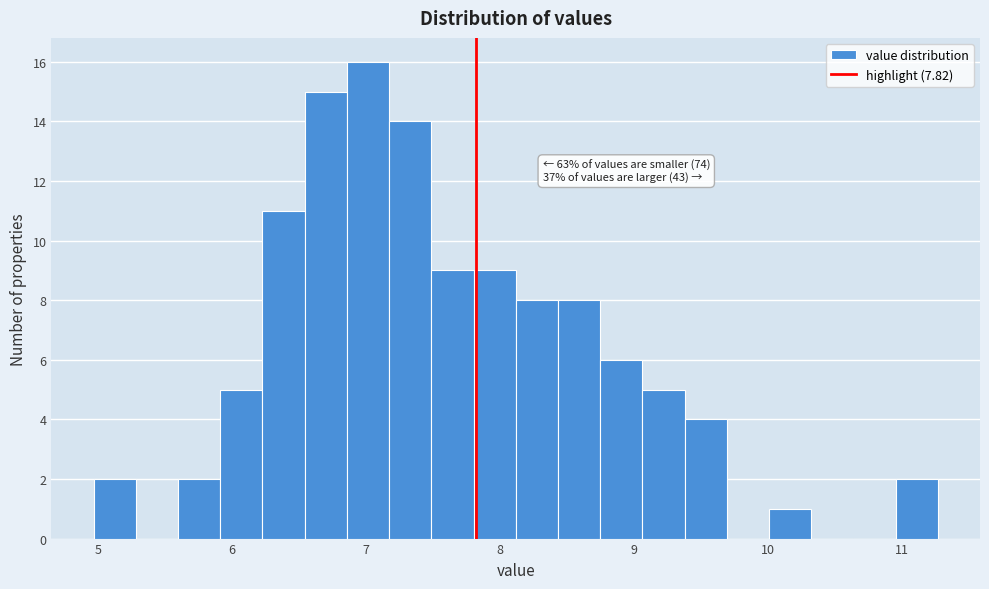

Read against the x-axis, roughly where is the centre of the tallest bar?

7.0